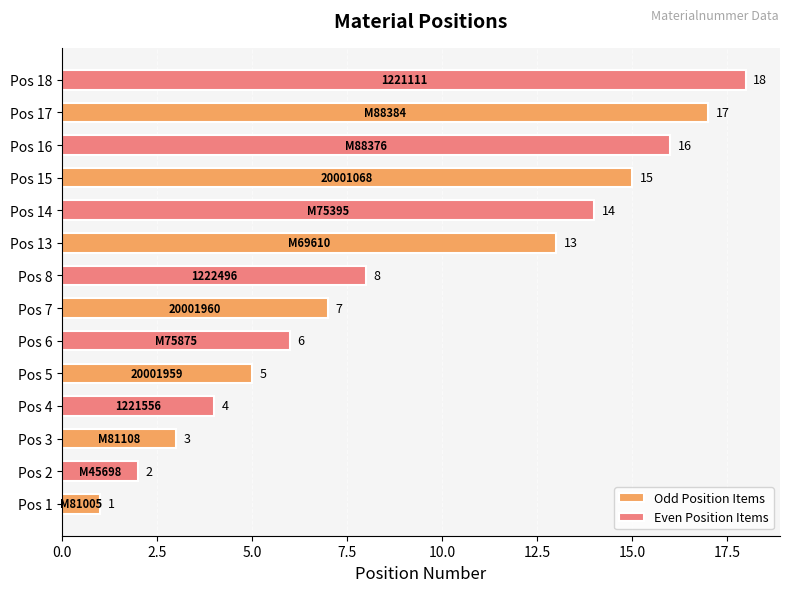

What is the difference between the second highest and second lowest values in the Even Position Items series?

12